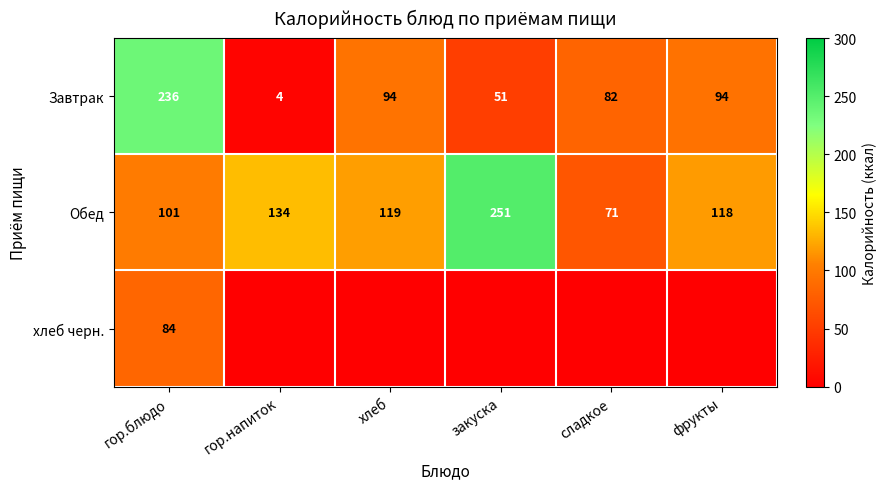

What is the total value across all series at закуска?

301.9